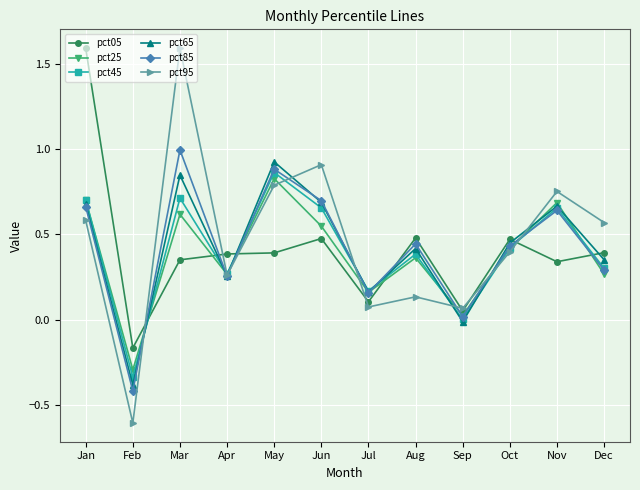

Is this an area chart (filled region under the line)?

No